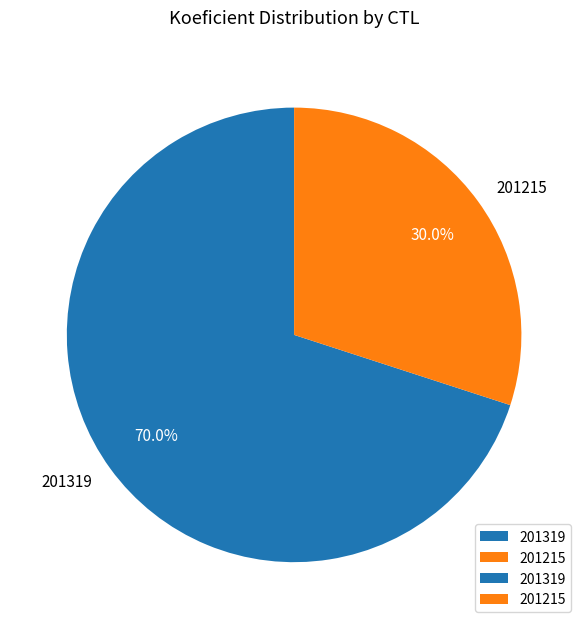

What is the largest slice in the pie chart?

201319